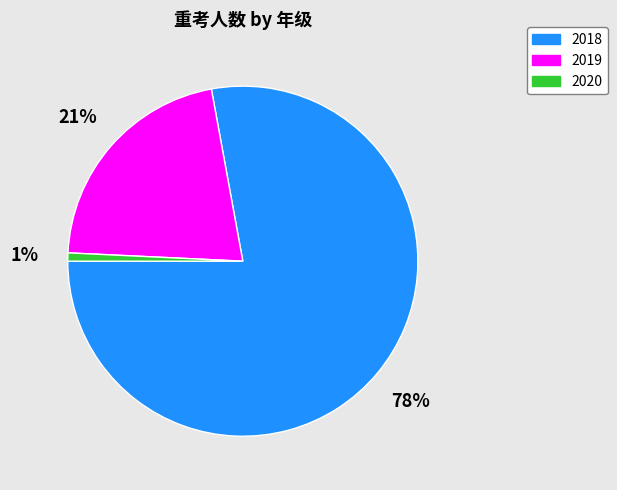

To the nearest percent, what is the average slice percentage?

33%